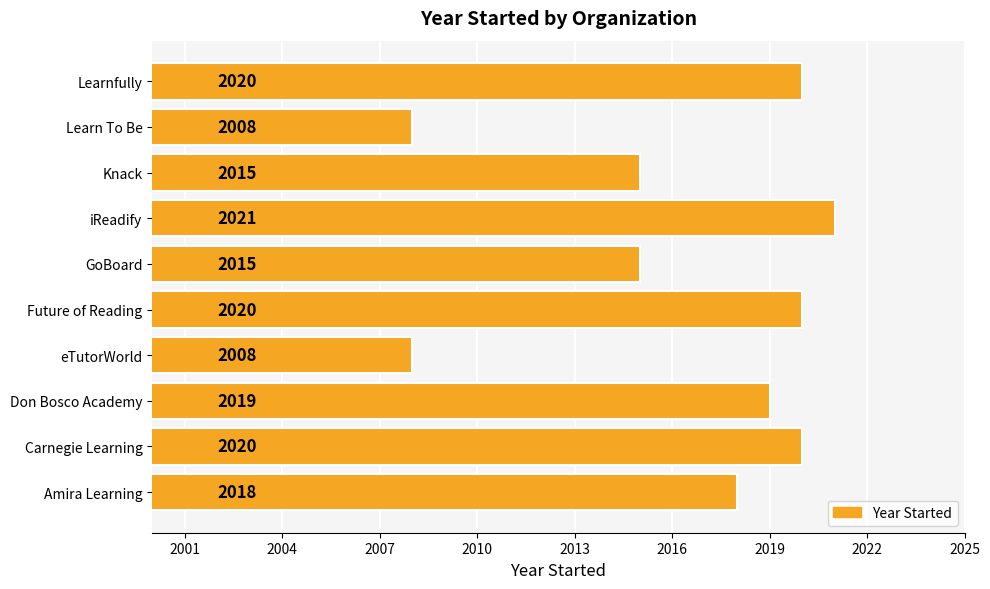

Read the value at Amira Learning.

2018